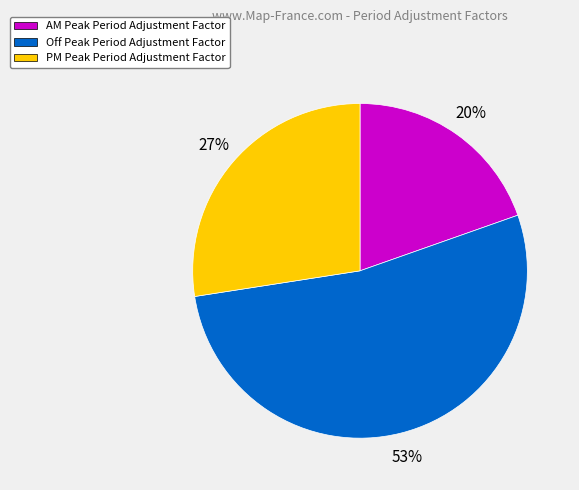

What is the smallest slice in the pie chart?

AM Peak Period Adjustment Factor